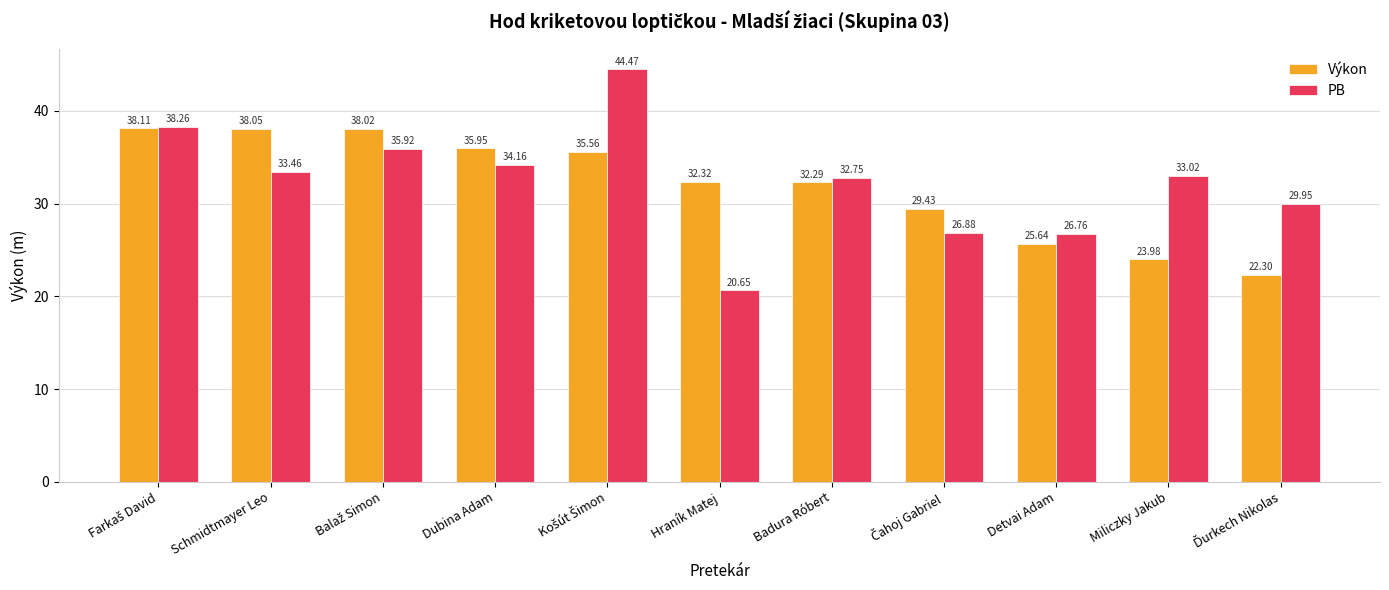

Which series has the largest range (max minus min)?

PB